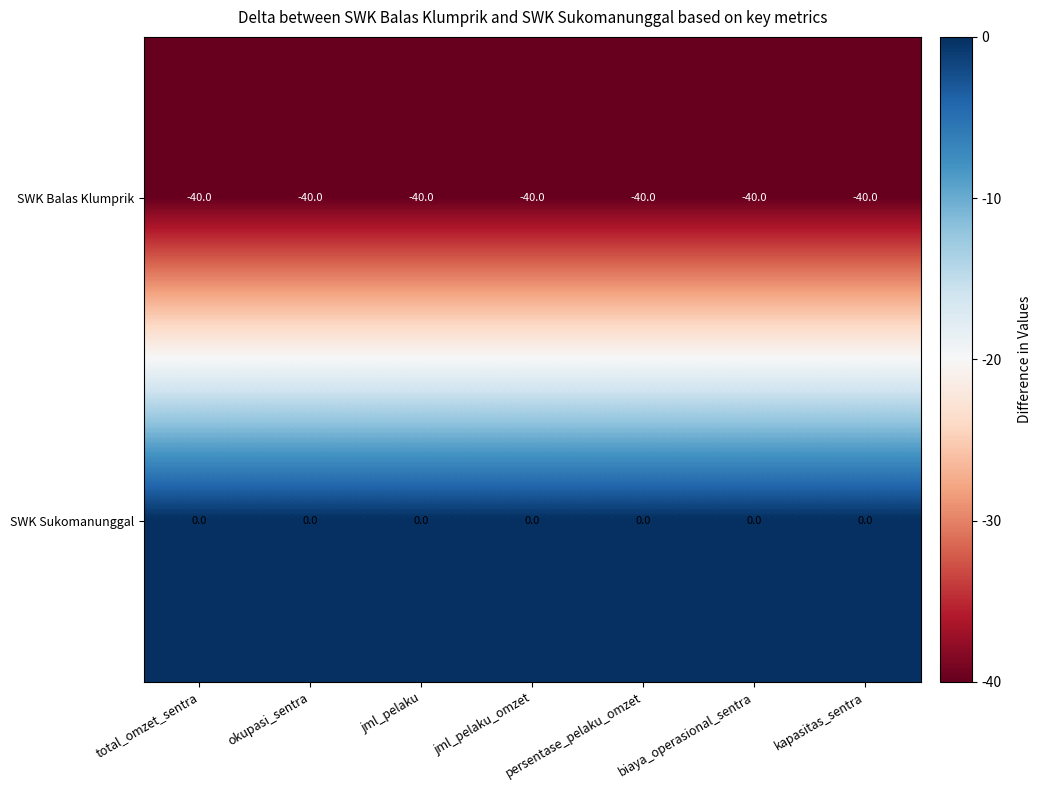

What is the spread (max minus min) of values at jml_pelaku?

40